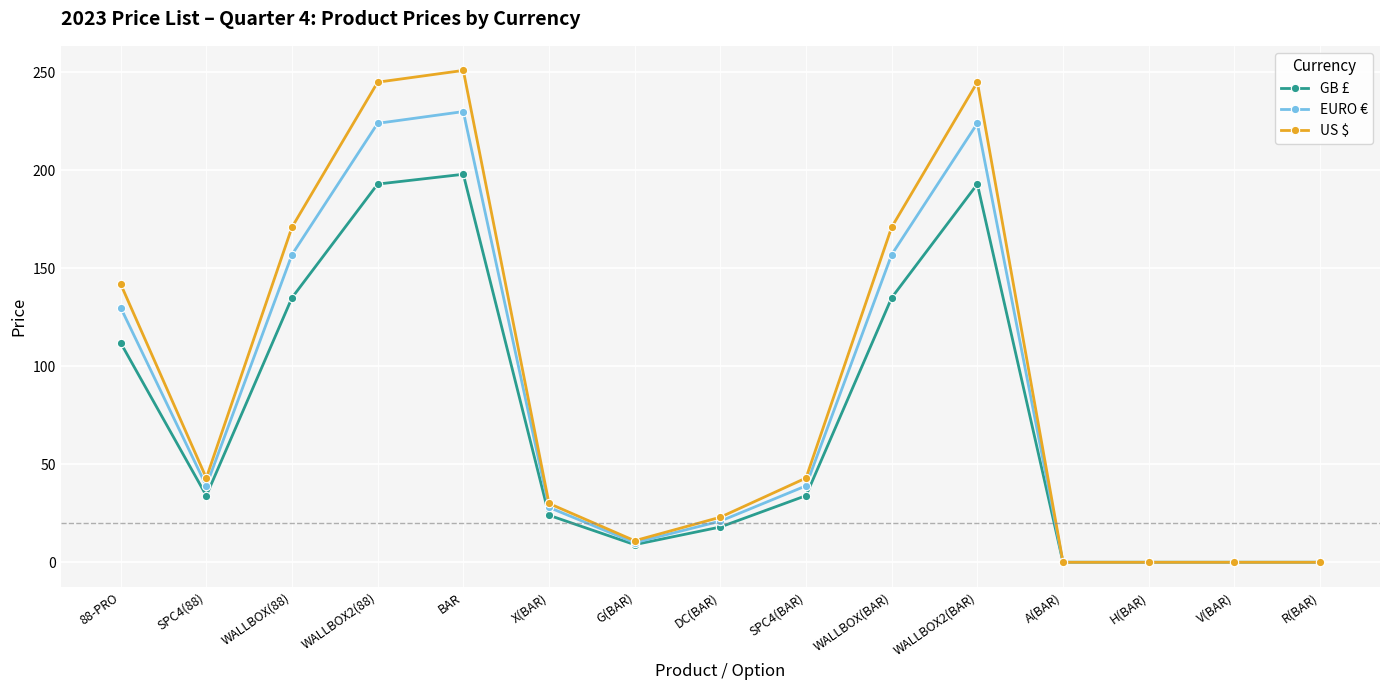

True or false: US $ has more than 0 points higher than both neighbors.

True